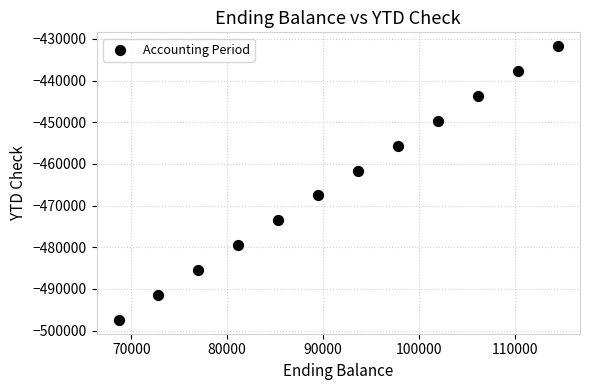

What is the average Y value?

-464570.0